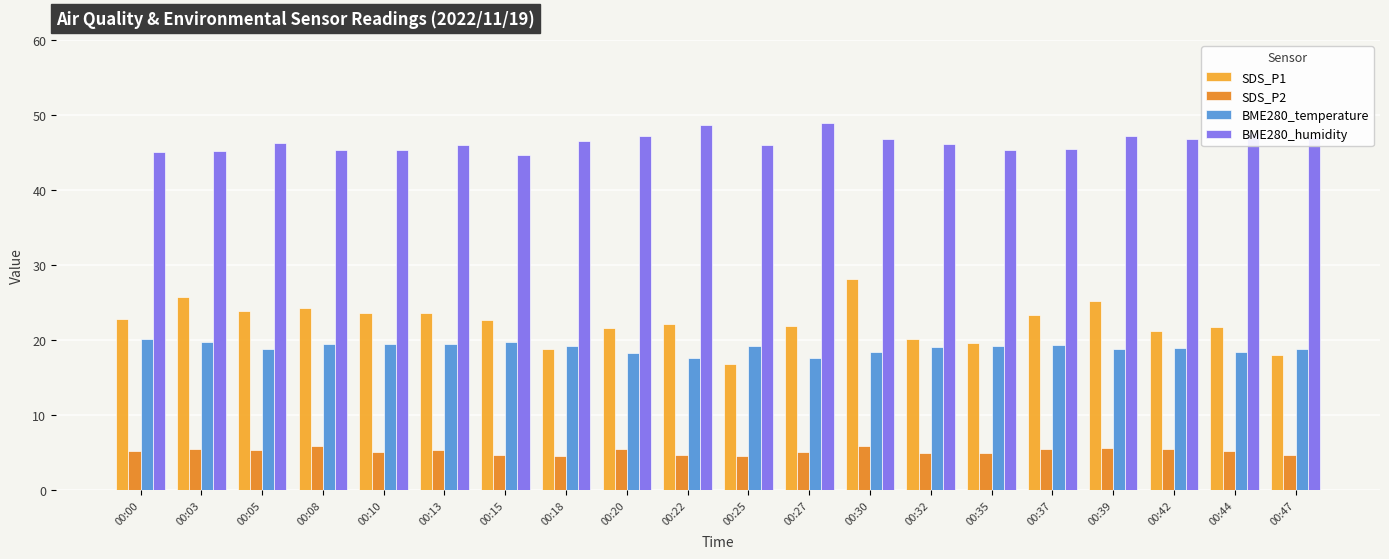

How many bars are there in total?

80